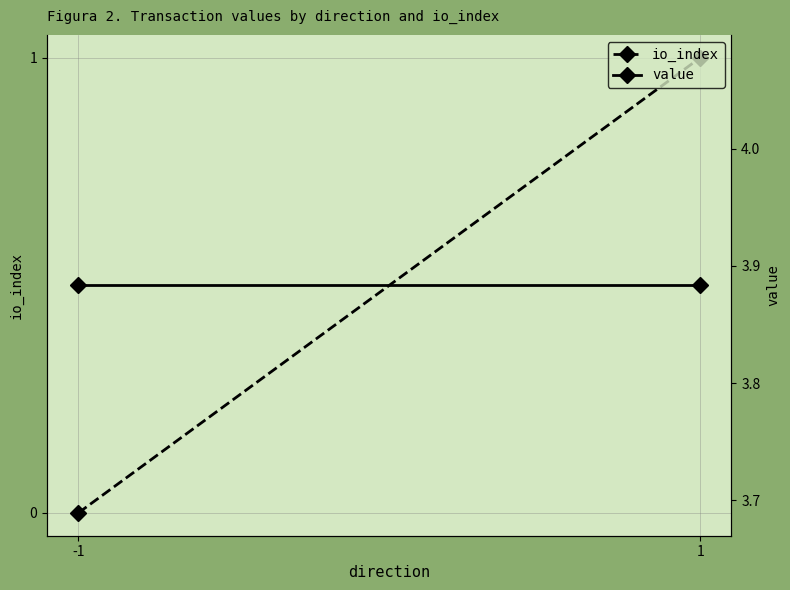

Reading left to right, extract all data points from this chart.

io_index: 0.0	1.0
value: 3.9	3.9